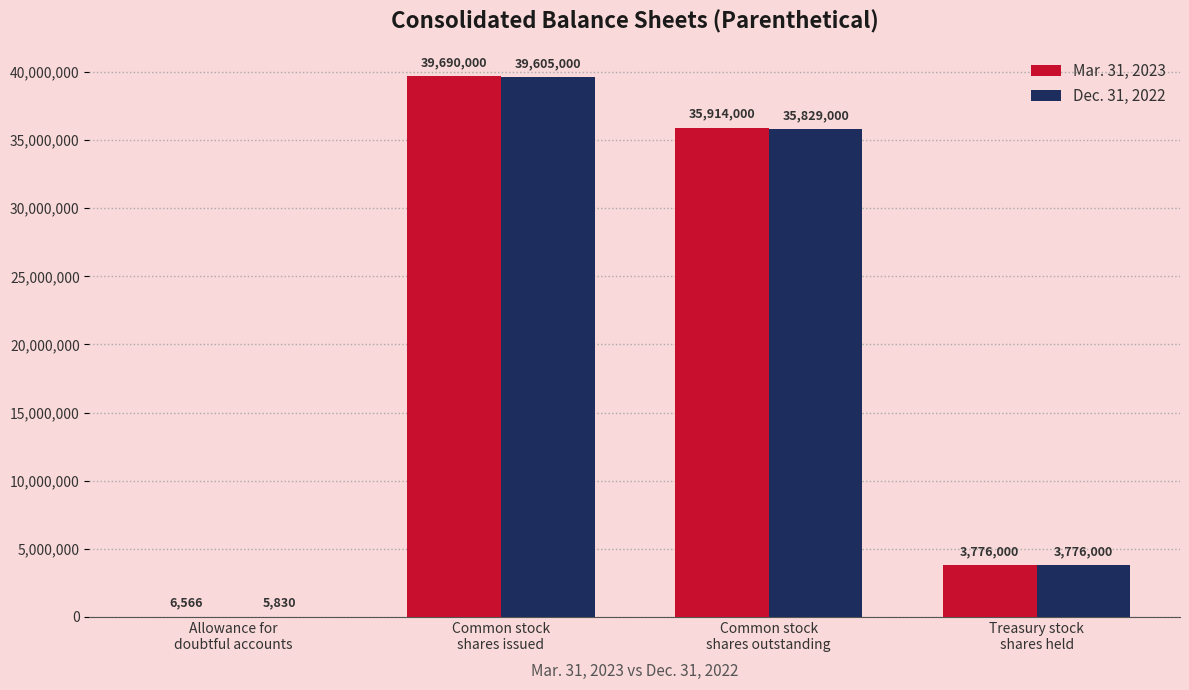

What is the sum of the Dec. 31, 2022 values at Common stock
shares outstanding and Common stock
shares issued?

75434000